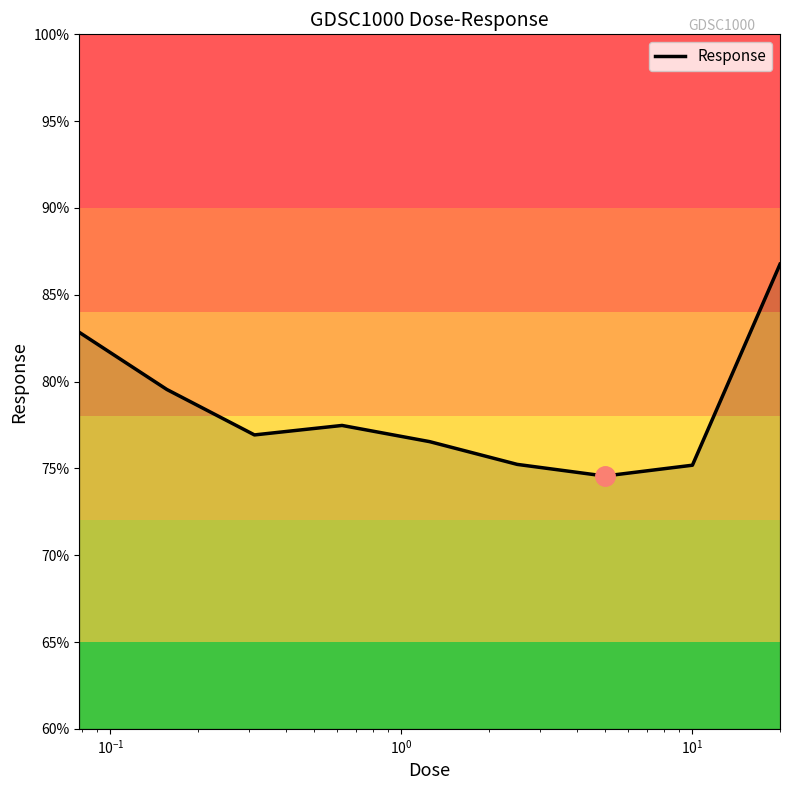

What is the difference between the second highest and minimum values?

8.3